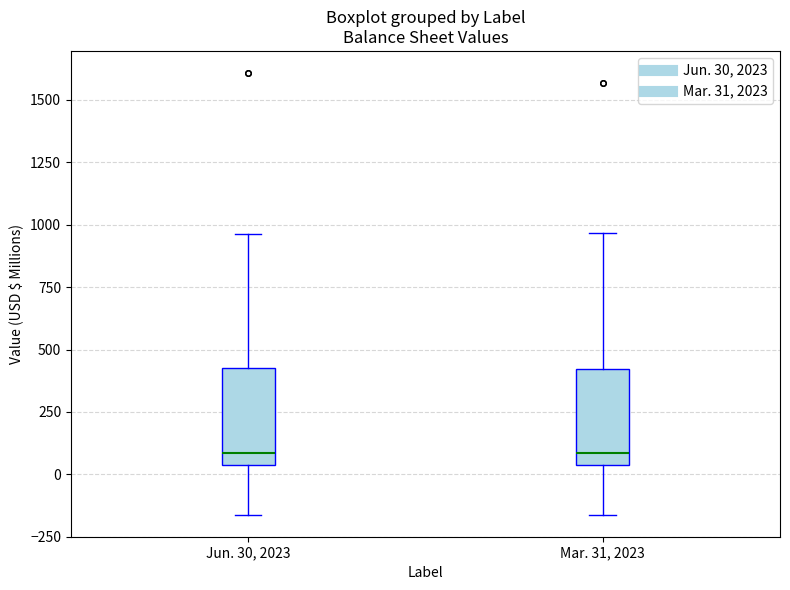

Reading left to right, read every box against the y-axis: the position of its median line, the range the box covers, and the ends of its whiskers. The values are not printed on the chart, so give them approximately, as read against the axis.

Jun. 30, 2023: median 100, box 50 to 450, whiskers -150 to 950
Mar. 31, 2023: median 100, box 50 to 400, whiskers -150 to 950